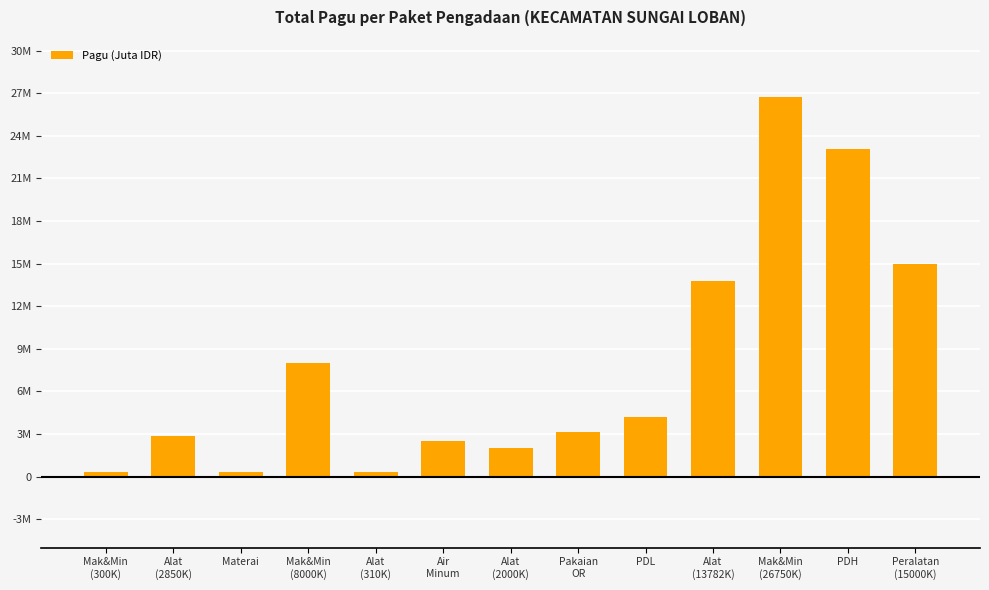

What is the maximum value shown in the chart?

26.8